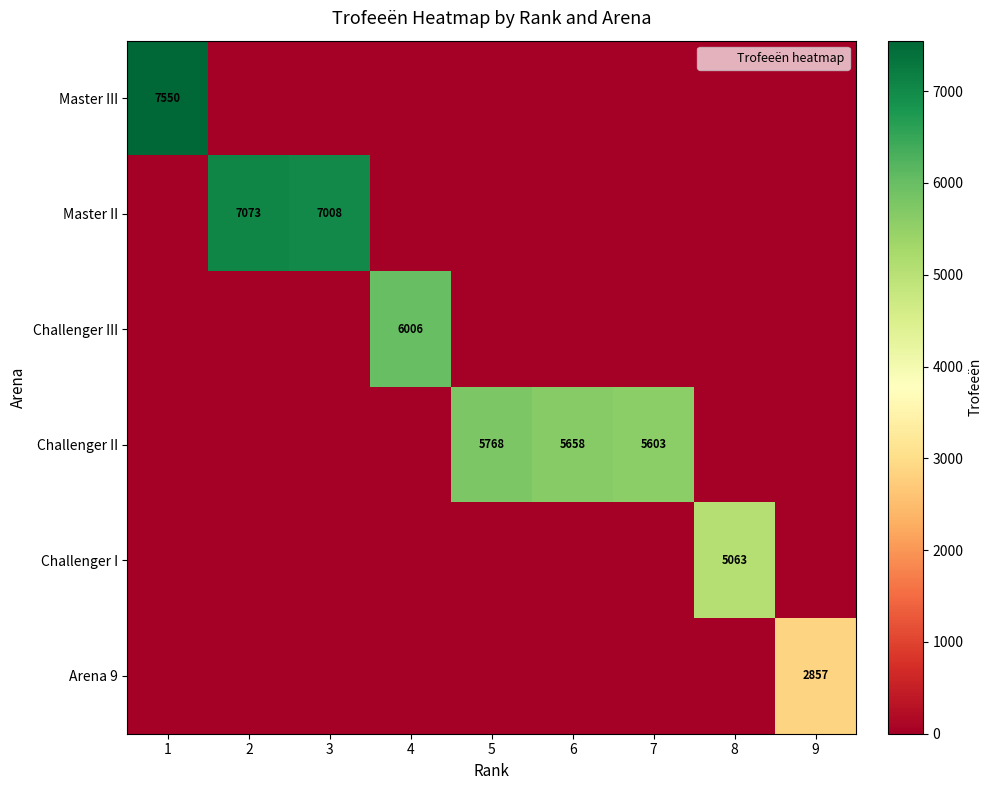

Is it true that Challenger II equals 0 at 4?

True